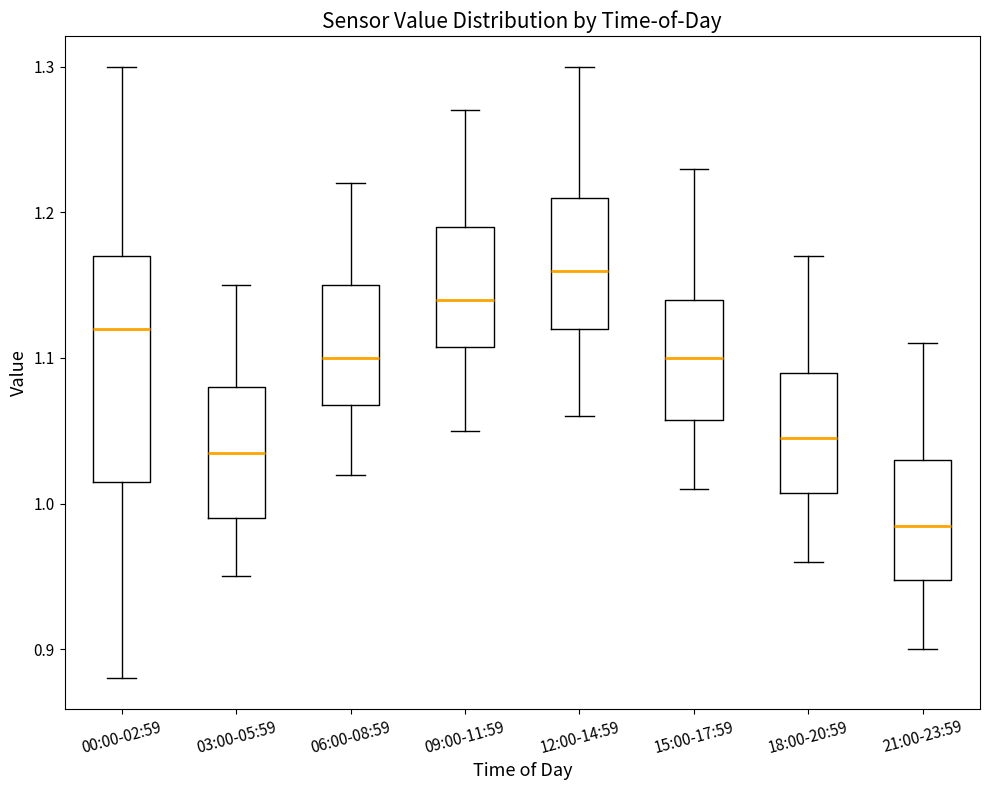

Reading left to right, read every box against the y-axis: the position of its median line, the range the box covers, and the ends of its whiskers. The values are not printed on the chart, so give them approximately, as read against the axis.

00:00-02:59: median 1.12, box 1.02 to 1.17, whiskers 0.88 to 1.30
03:00-05:59: median 1.04, box 0.99 to 1.08, whiskers 0.95 to 1.15
06:00-08:59: median 1.10, box 1.07 to 1.15, whiskers 1.02 to 1.22
09:00-11:59: median 1.14, box 1.11 to 1.19, whiskers 1.05 to 1.27
12:00-14:59: median 1.16, box 1.12 to 1.21, whiskers 1.06 to 1.30
15:00-17:59: median 1.10, box 1.06 to 1.14, whiskers 1.01 to 1.23
18:00-20:59: median 1.05, box 1.01 to 1.09, whiskers 0.96 to 1.17
21:00-23:59: median 0.99, box 0.95 to 1.03, whiskers 0.90 to 1.11